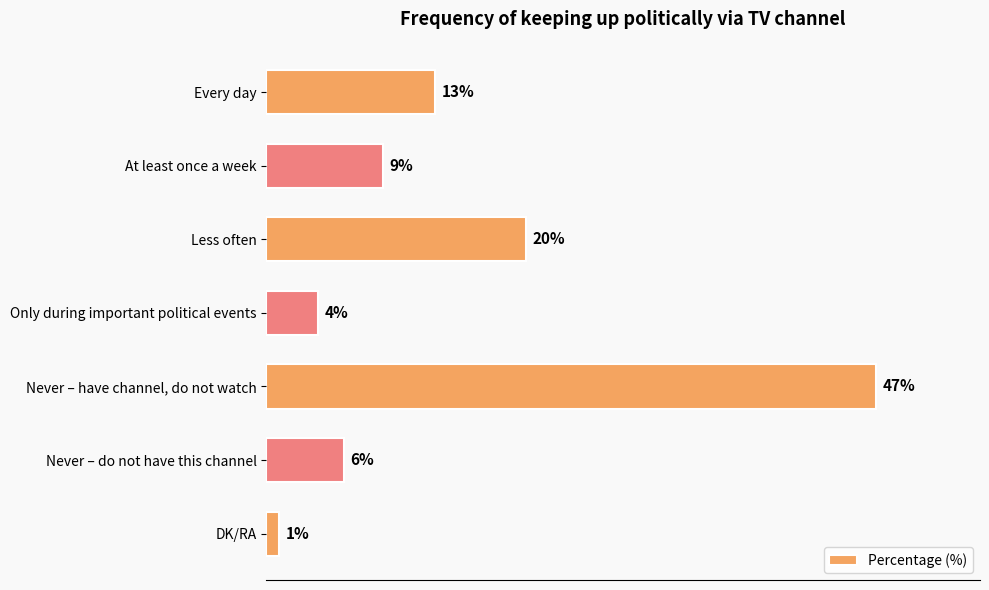

What is the label of the 2nd bar from the top?

At least once a week